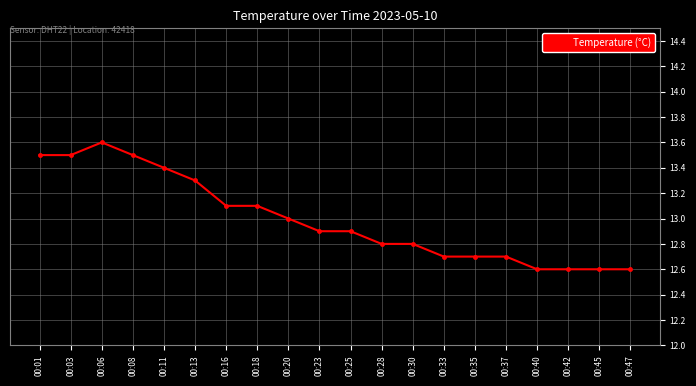

The chart shows a value of 12.7 at 00:33. True or false?

True